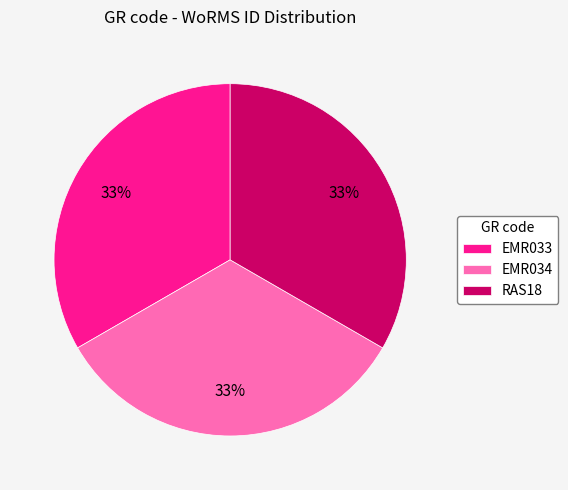

What is the ratio of the value at EMR033 to the value at EMR034?

1.0